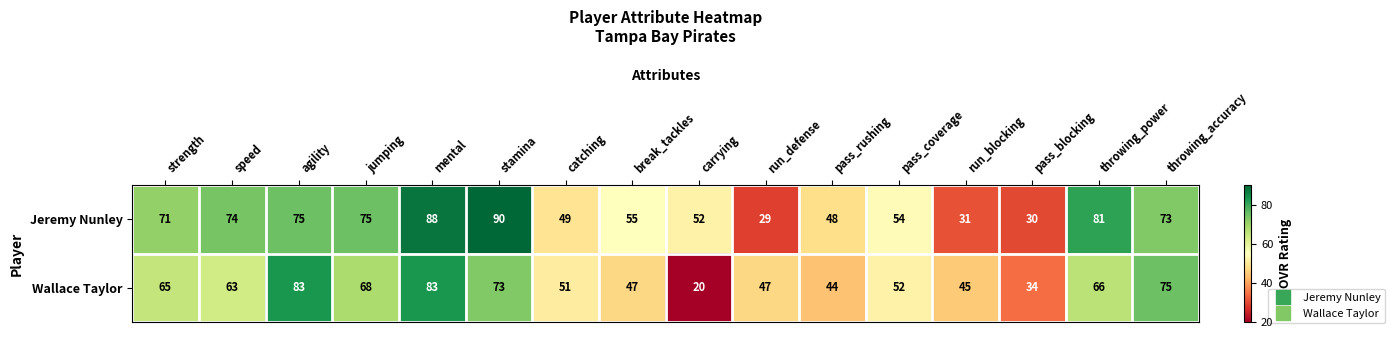

Count the number of categories in the chart.

16